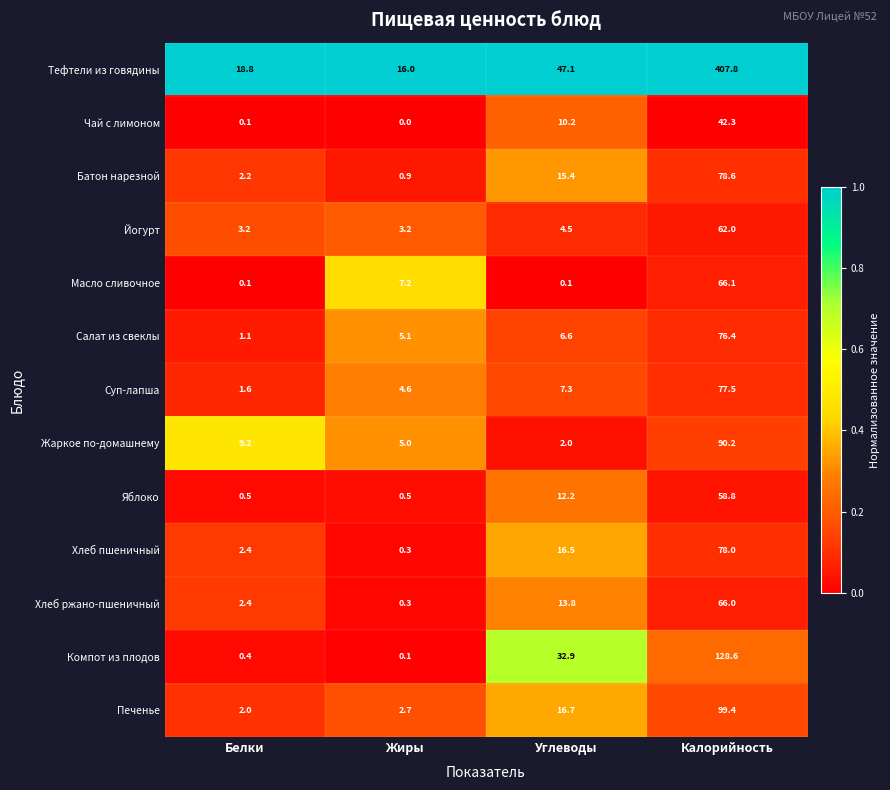

What is the approximate value of Хлеб пшеничный at Калорийность?

78.0